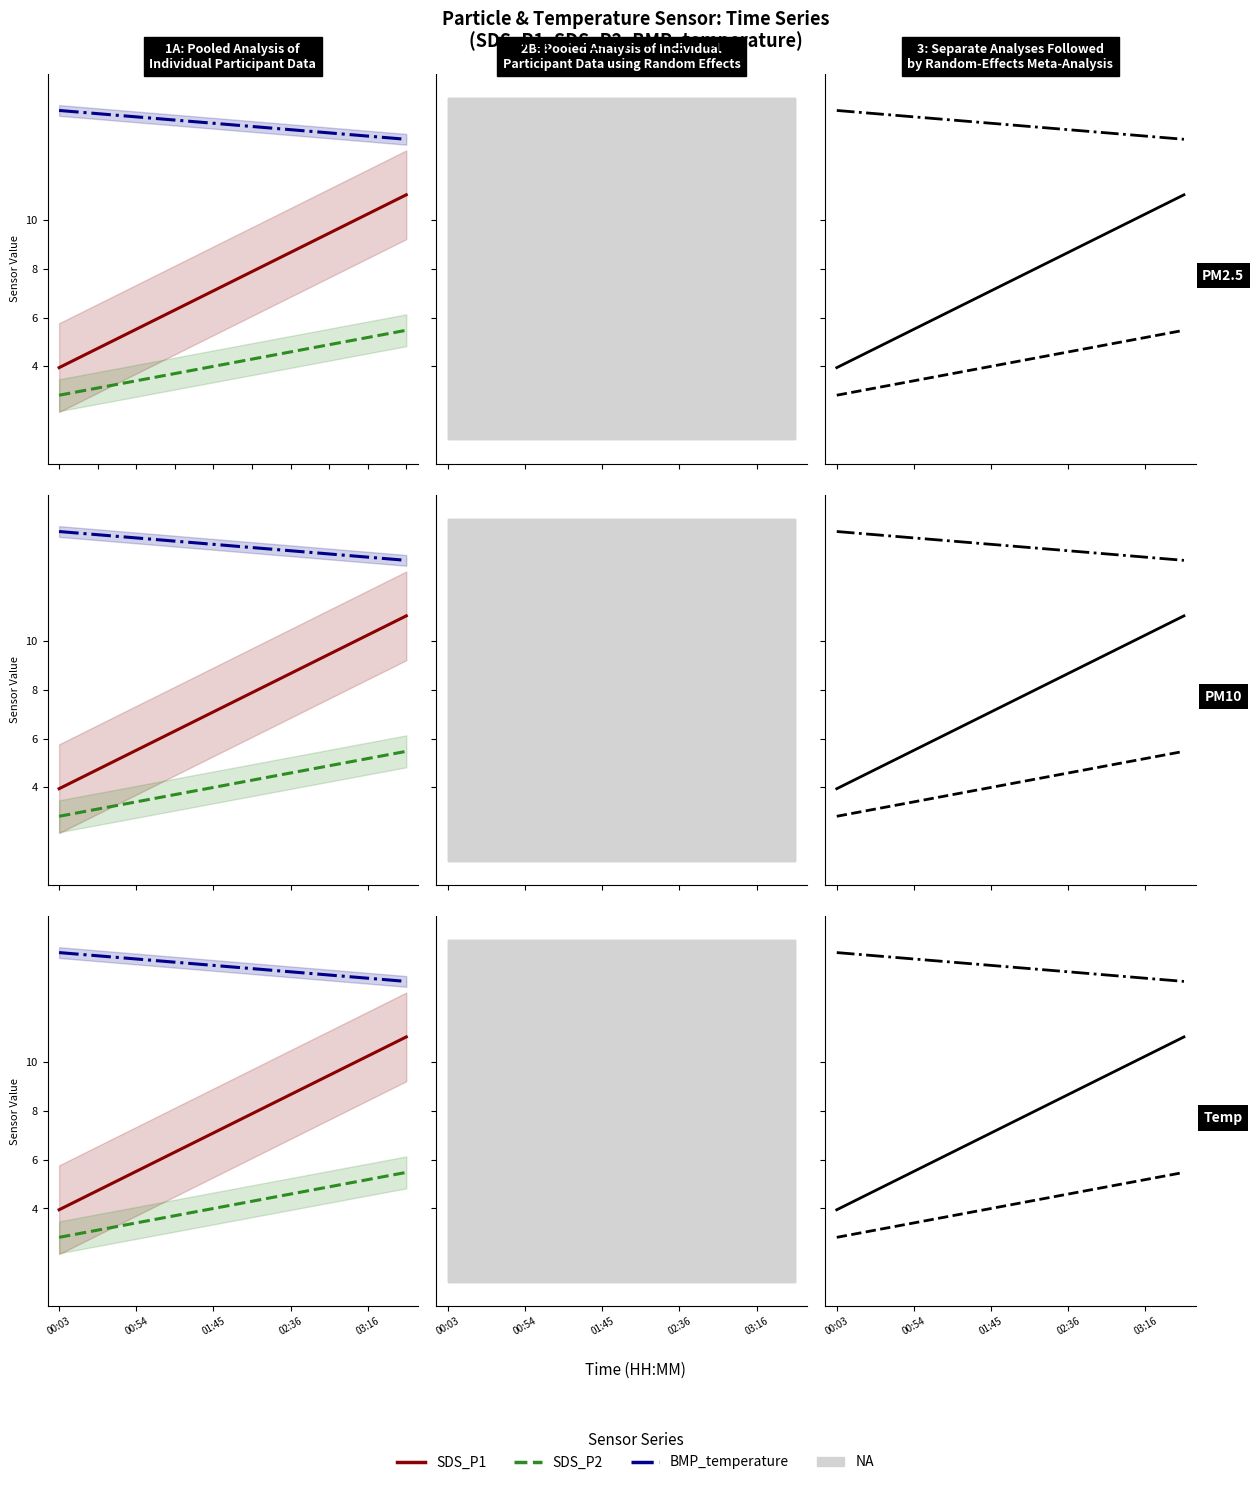

Reading left to right, transcribe all the data shown in this chart.

SDS_P1: 3.9	4.7	5.5	6.3	7.1	7.9	8.7	9.5	10.3	11.0
SDS_P2: 2.8	3.1	3.4	3.7	4.0	4.3	4.6	4.9	5.2	5.5
BMP_temperature: 14.5	14.4	14.2	14.1	14.0	13.8	13.7	13.6	13.4	13.3